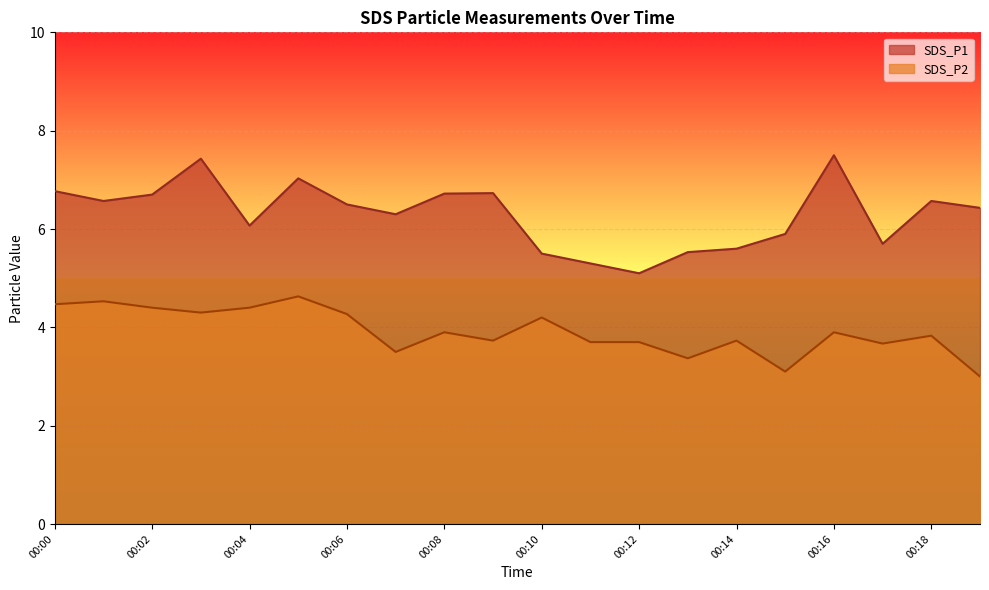

Is the value of SDS_P2 at 00:17 greater than the value of SDS_P1 at 00:04?

No